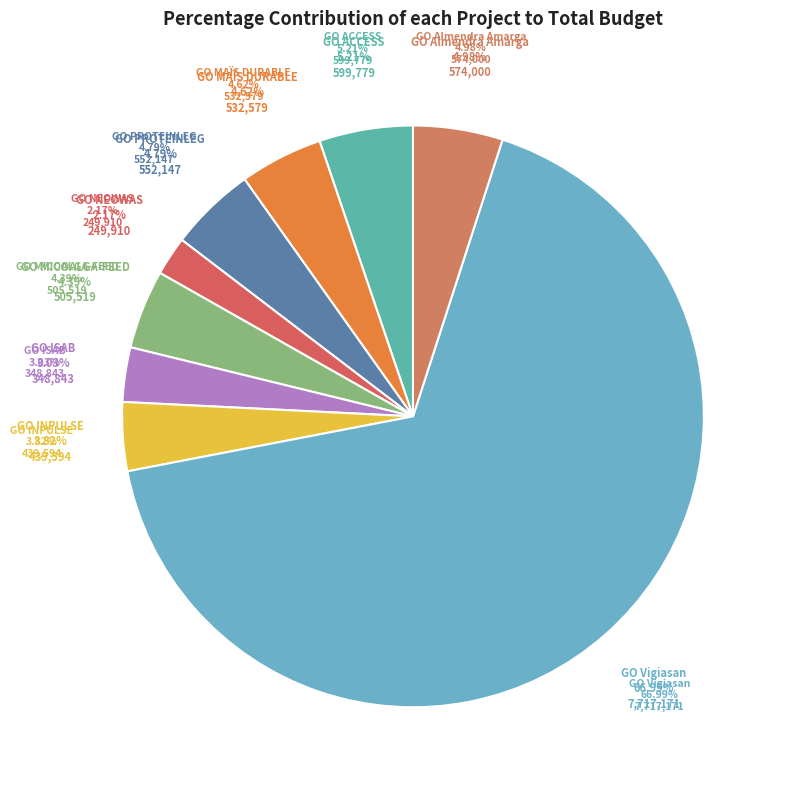

What is the smallest slice in the pie chart?

GO NEOWAS